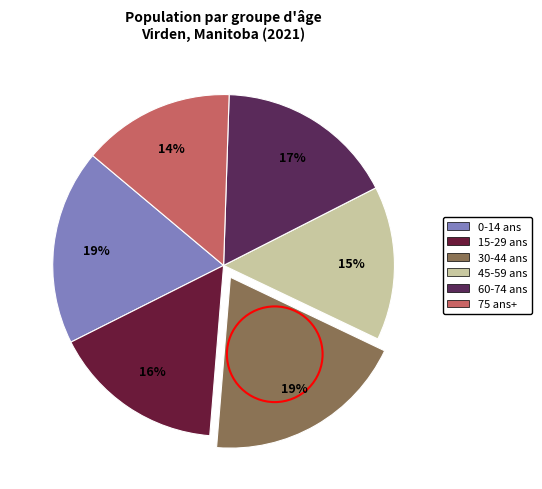

Count the number of slices in the pie.

6